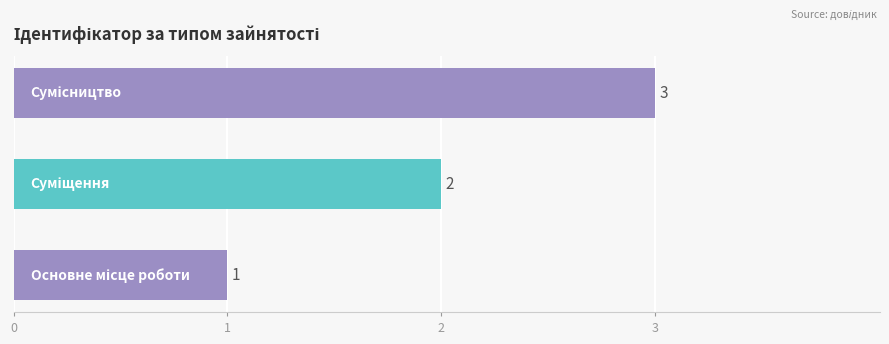

What is the greatest value displayed?

3